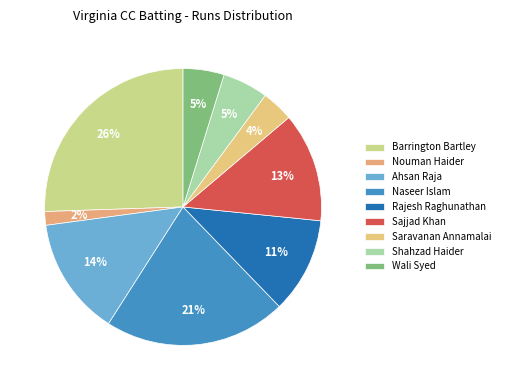

Does Barrington Bartley represent more than half of the total?

No